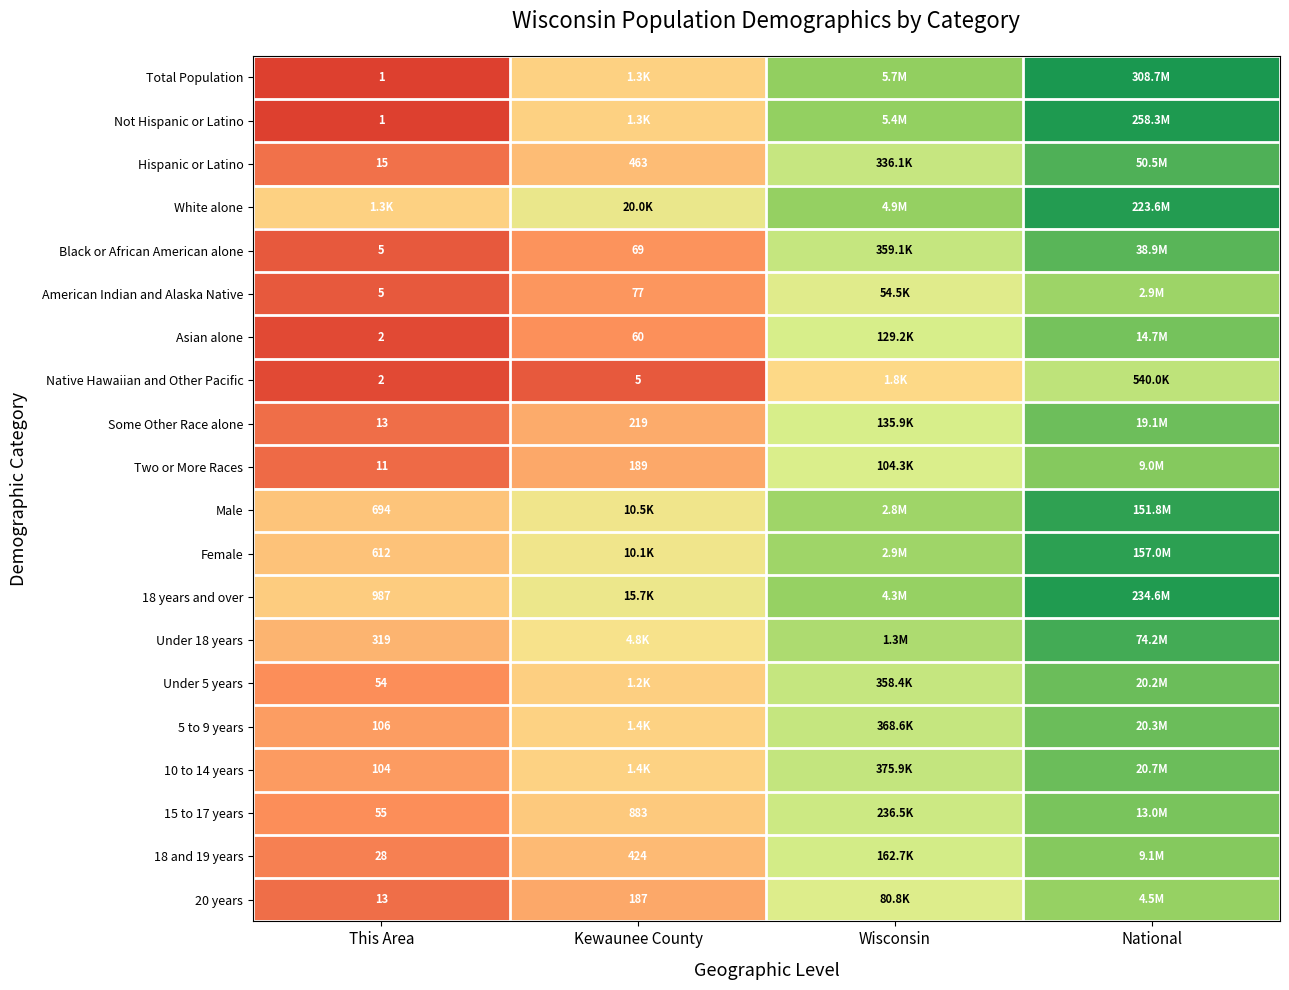

Is the value of Black or African American alone at Kewaunee County greater than the value of Native Hawaiian and Other Pacific at Kewaunee County?

Yes